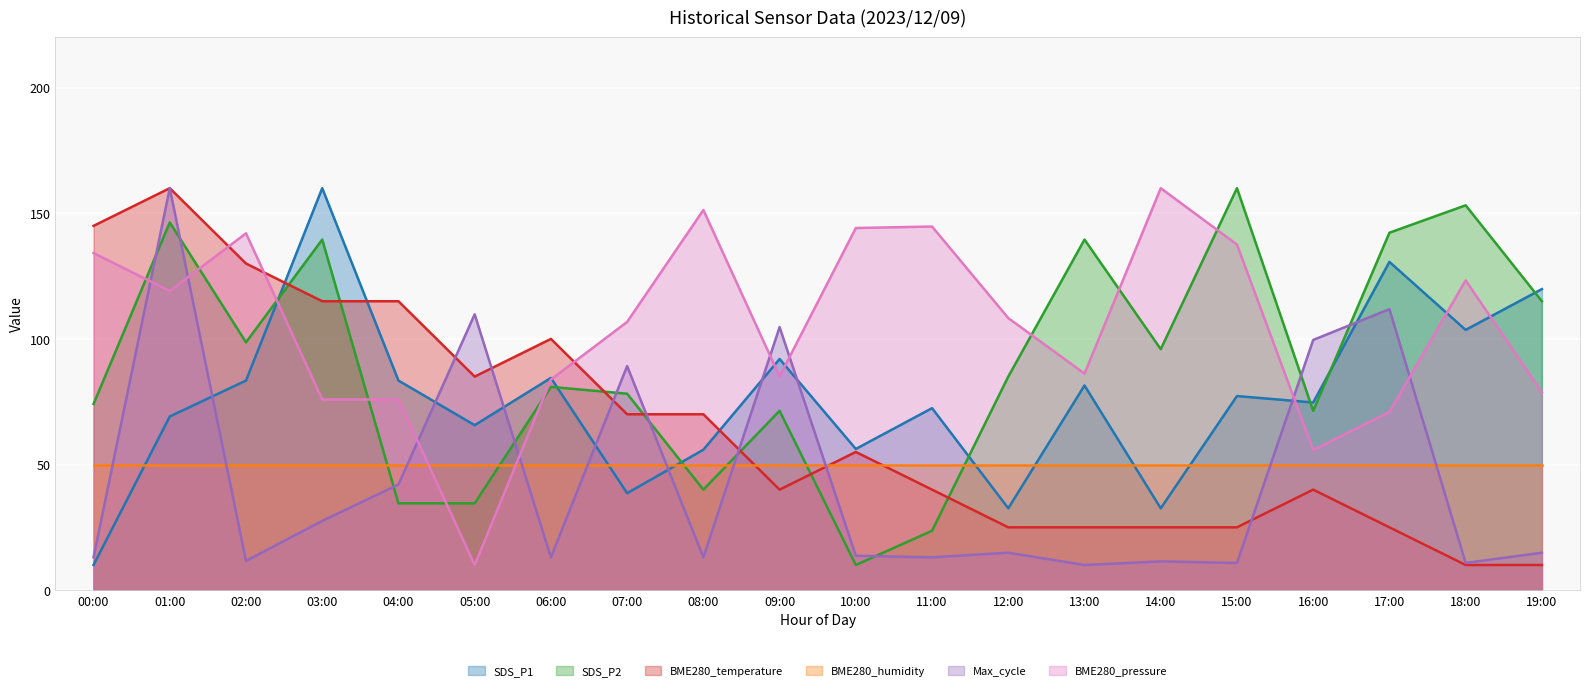

What is the difference between the highest and lowest values at 12:00?

93.4